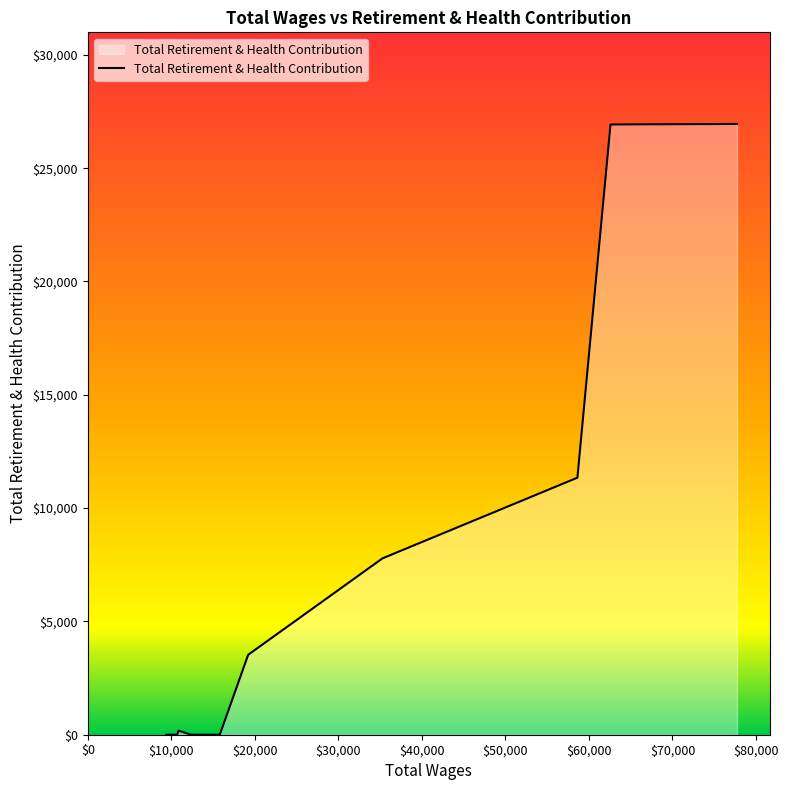

What is the maximum value shown in the chart?

26952